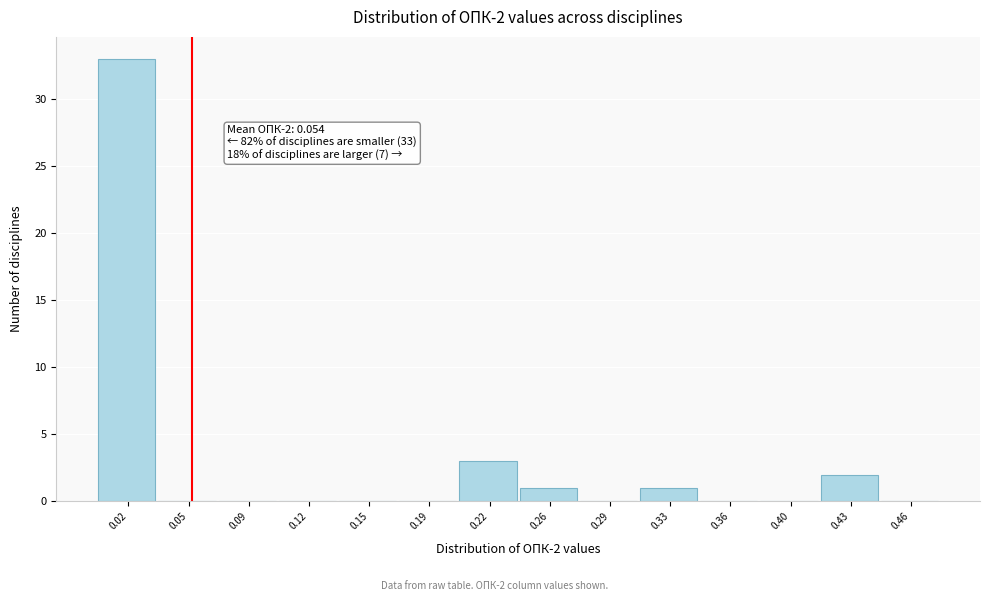

Which range on the x-axis has the tallest bar?

0.000 to 0.035